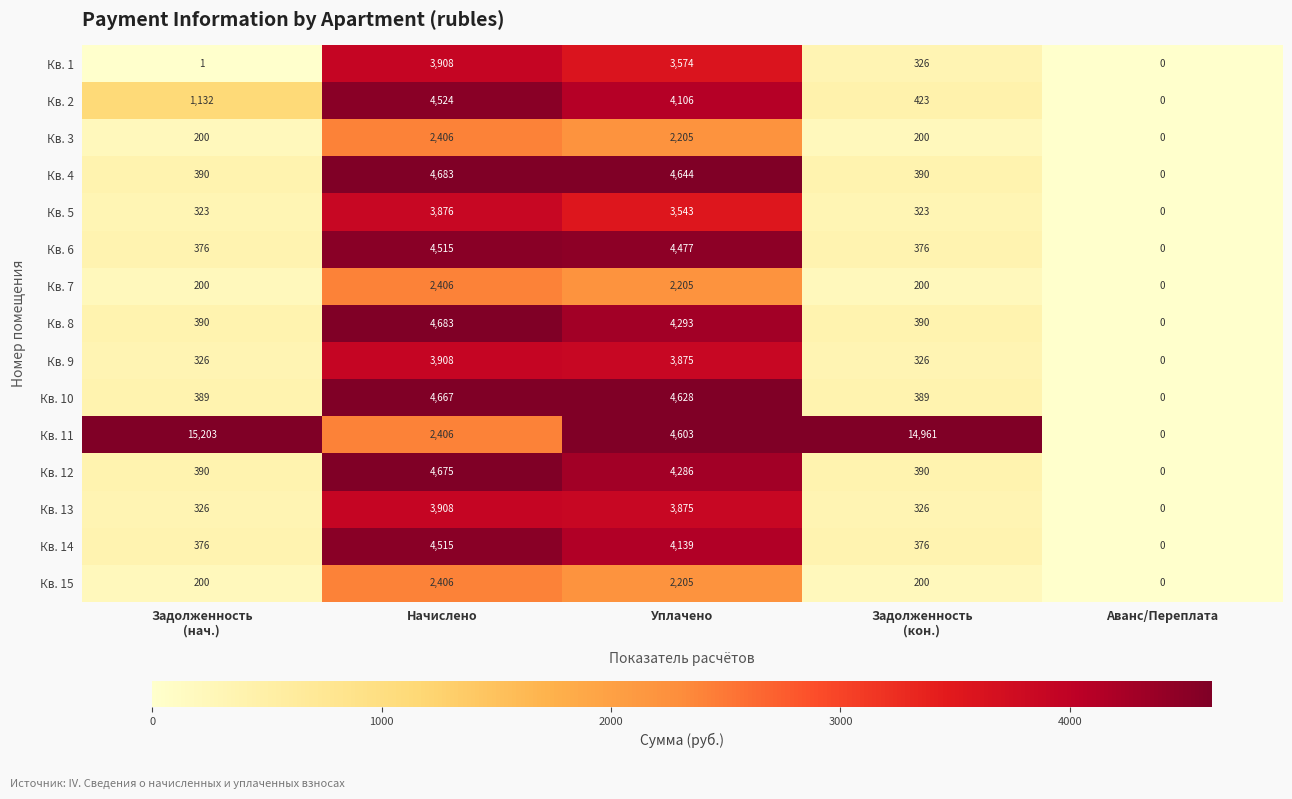

How many series are shown in this chart?

15